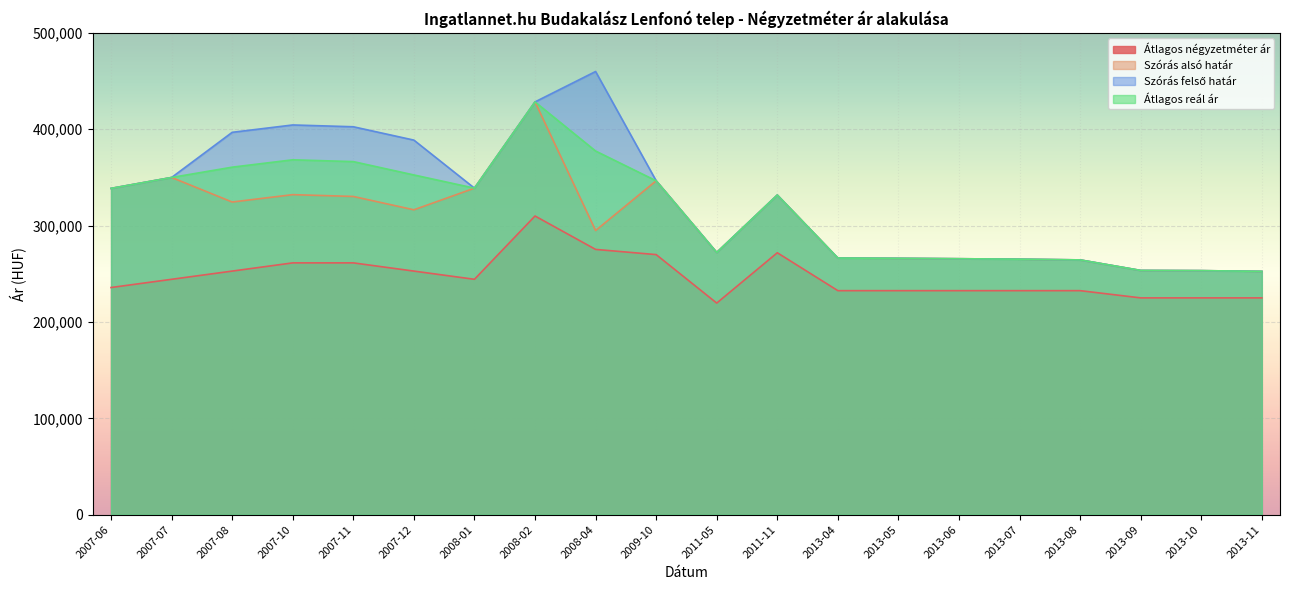

True or false: Szórás felső határ and Átlagos reál ár intersect in this chart.

False